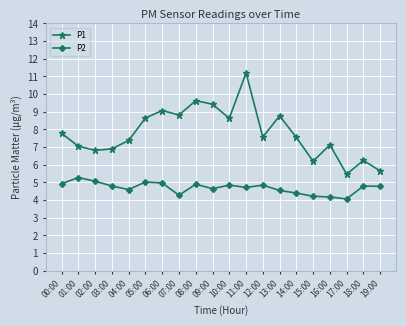

How many interior local peaks does the P1 series have?

6